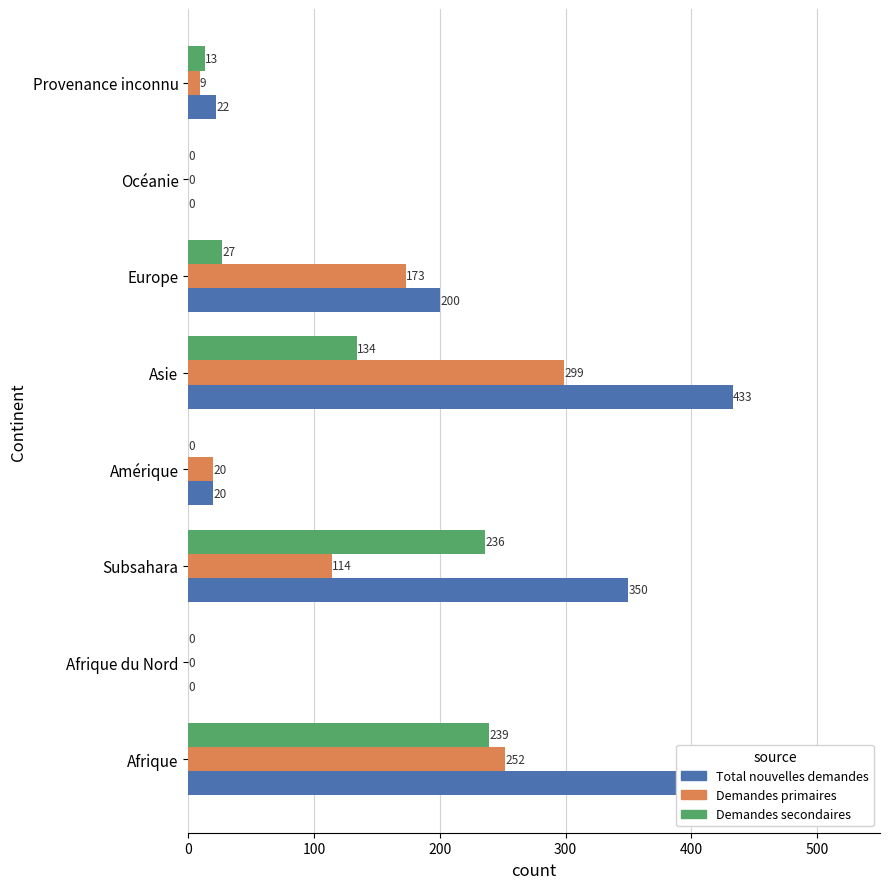

Reading left to right, list all the values displayed in this chart.

Total nouvelles demandes: 491	0	350	20	433	200	0	22
Demandes primaires: 252	0	114	20	299	173	0	9
Demandes secondaires: 239	0	236	0	134	27	0	13